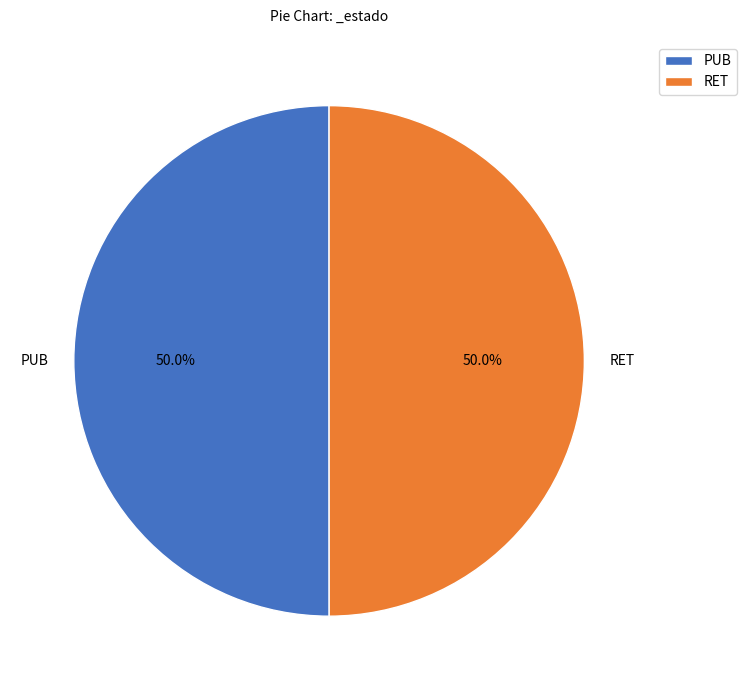

The PUB slice represents 50% of the pie. True or false?

True